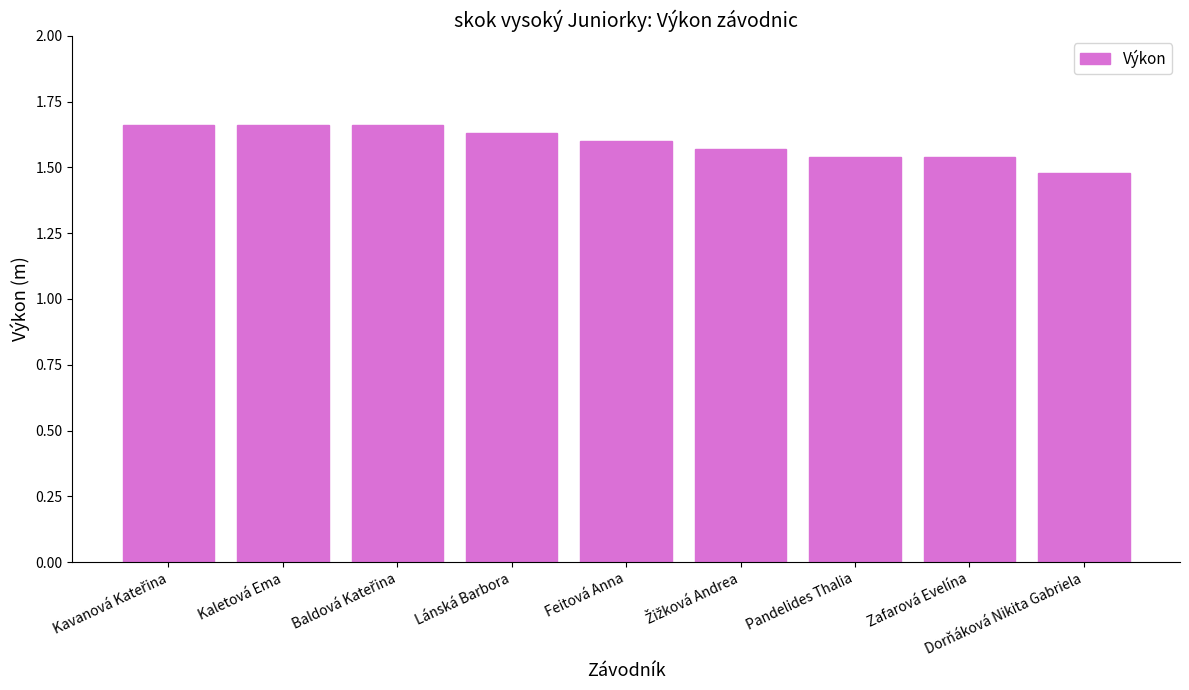

What position from the right is Lánská Barbora?

6